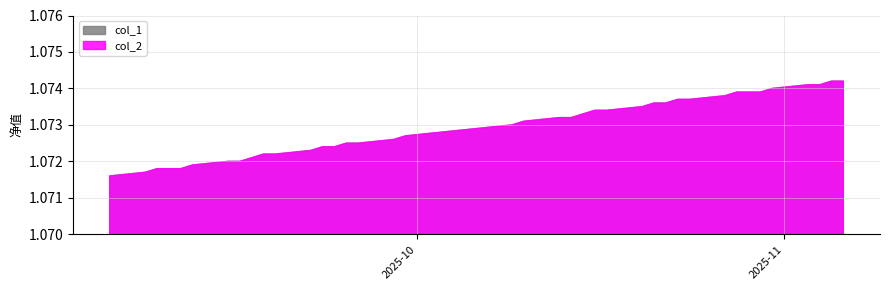

Reading left to right, what are all the values shown in this chart?

col_1: 1.1	1.1	1.1	1.1	1.1	1.1	1.1	1.1	1.1	1.1	1.1	1.1	1.1	1.1	1.1	1.1	1.1	1.1	1.1	1.1	1.1	1.1	1.1	1.1	1.1	1.1	1.1	1.1	1.1	1.1	1.1	1.1	1.1	1.1	1.1	1.1	1.1	1.1	1.1
col_2: 1.1	1.1	1.1	1.1	1.1	1.1	1.1	1.1	1.1	1.1	1.1	1.1	1.1	1.1	1.1	1.1	1.1	1.1	1.1	1.1	1.1	1.1	1.1	1.1	1.1	1.1	1.1	1.1	1.1	1.1	1.1	1.1	1.1	1.1	1.1	1.1	1.1	1.1	1.1